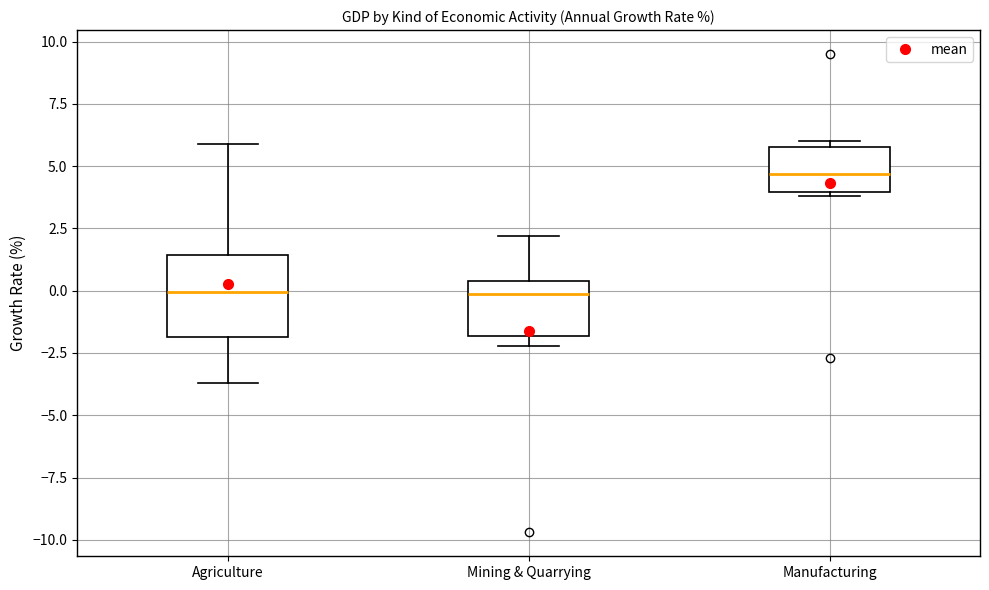

Comparing the boxes themselves (not the whiskers), which one is the tallest?

Agriculture